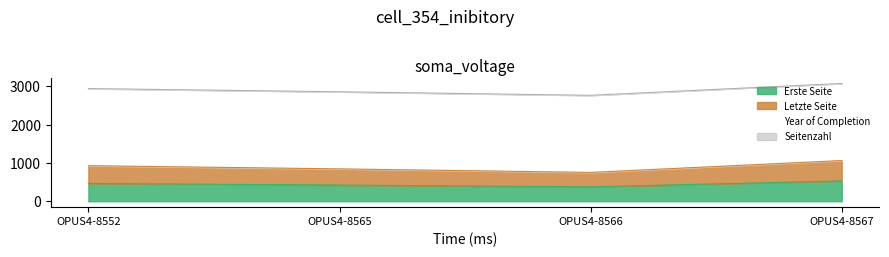

Does the chart display data point markers on the line(s)?

No